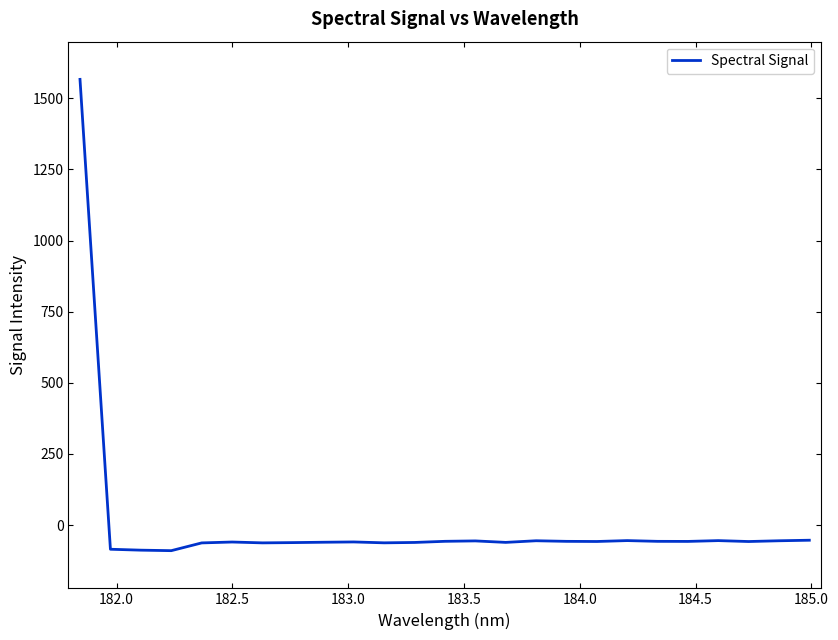

What is the difference between the maximum and minimum values?

1655.9